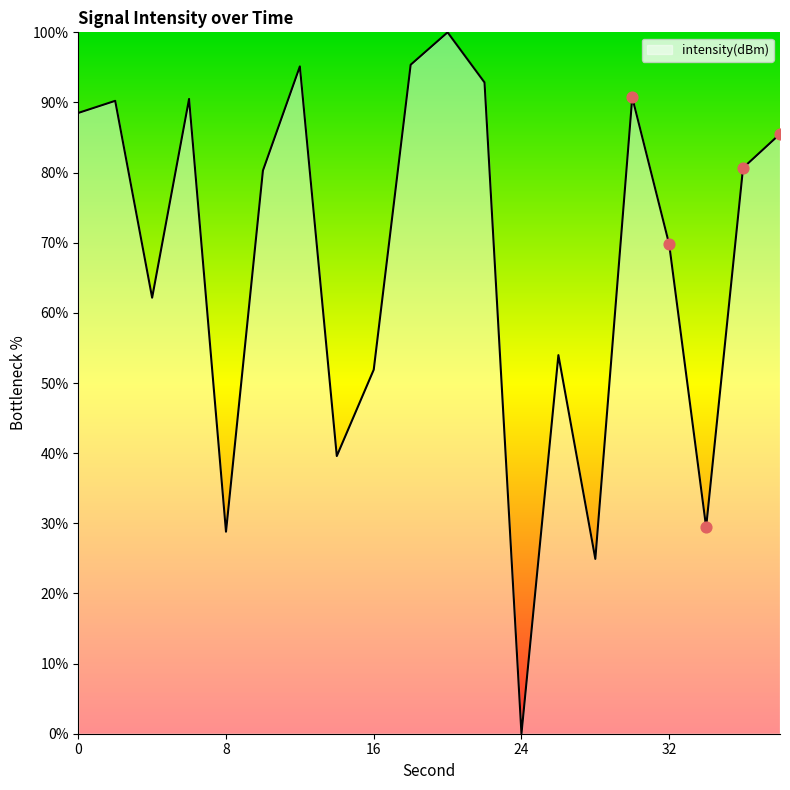

What is the difference between the maximum and minimum values?

100.0